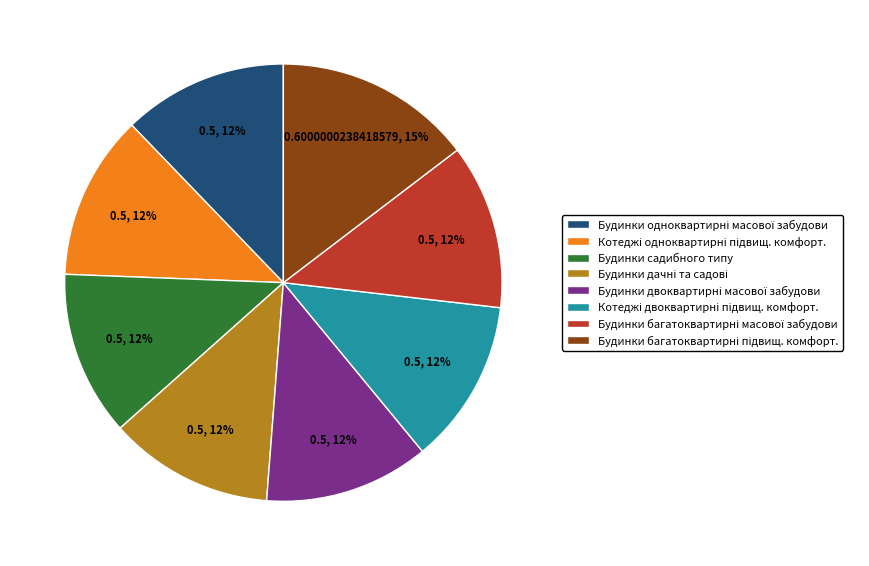

Does any single category account for the majority?

No